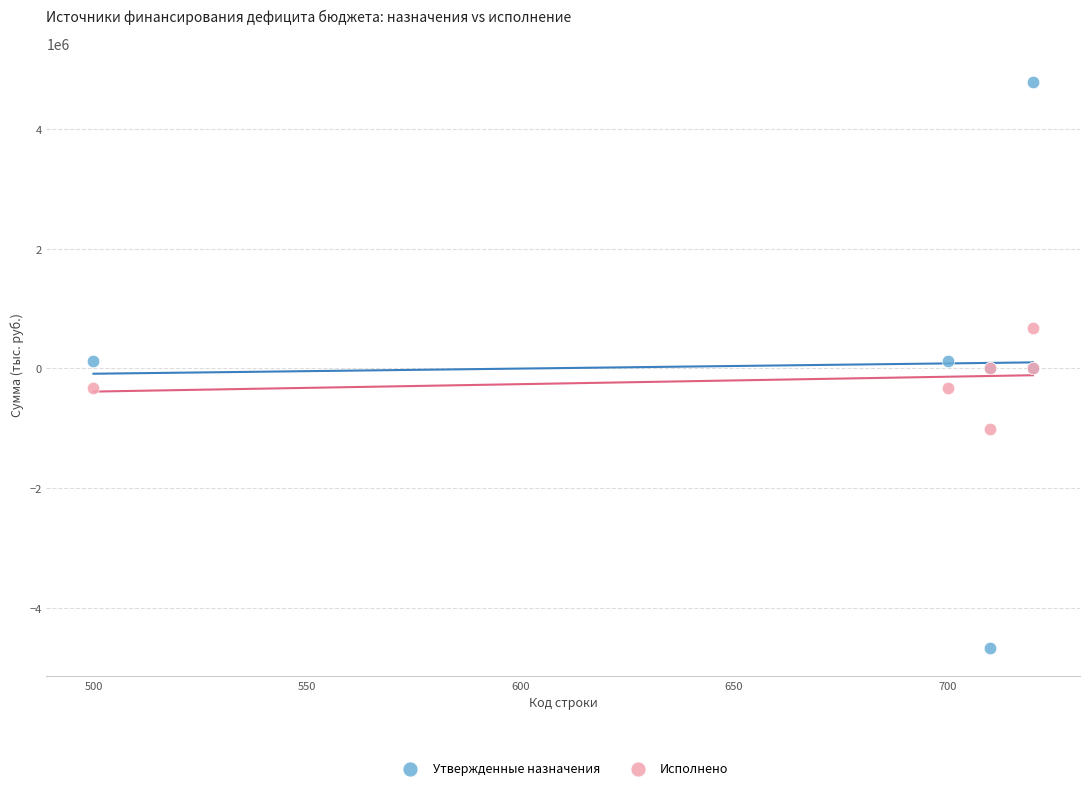

Which series contains the lowest Y value?

Утвержденные назначения